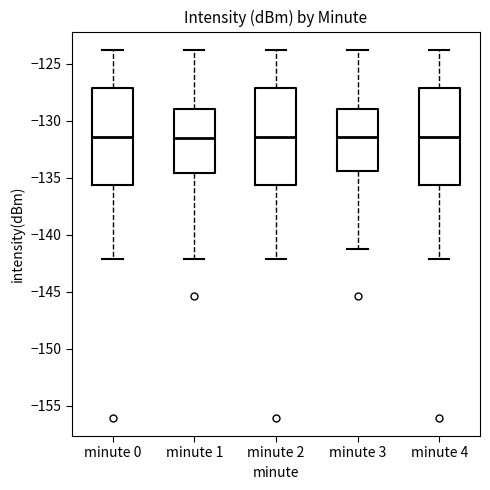

Where is the lower edge of the box for minute 0 on the y-axis? The values are not printed on the chart, so give them approximately, as read against the axis.

-135.5